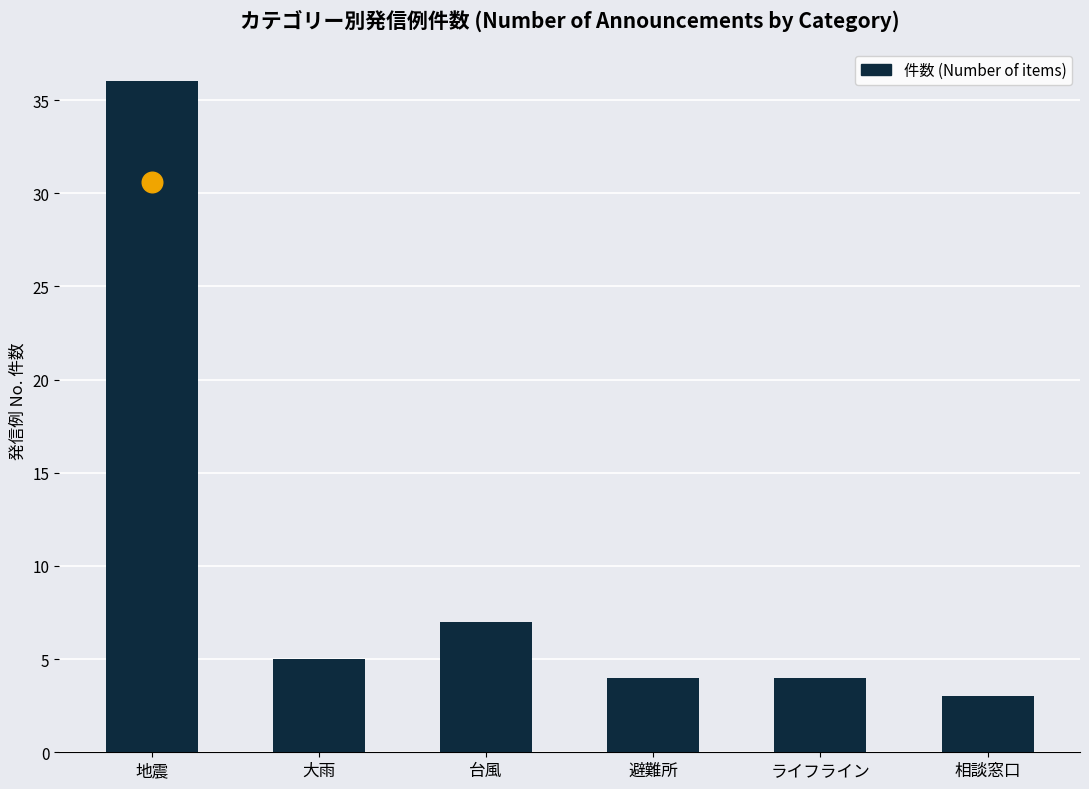

What is the change in value from 大雨 to 相談窓口?

-2